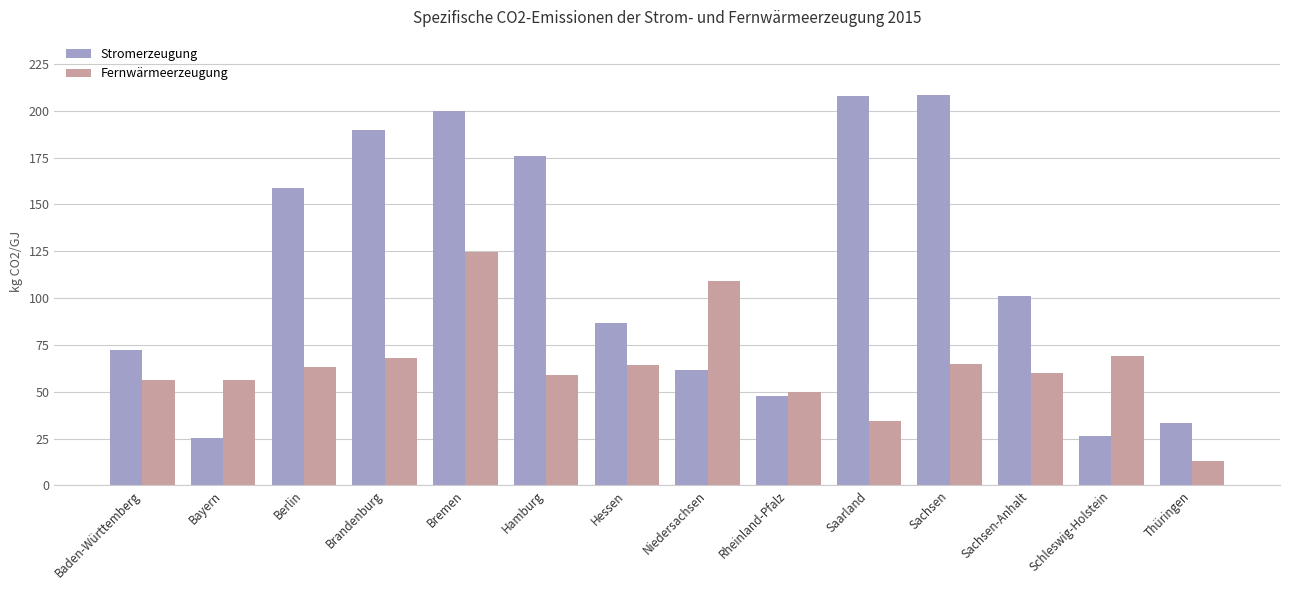

How many bars are there in total?

28